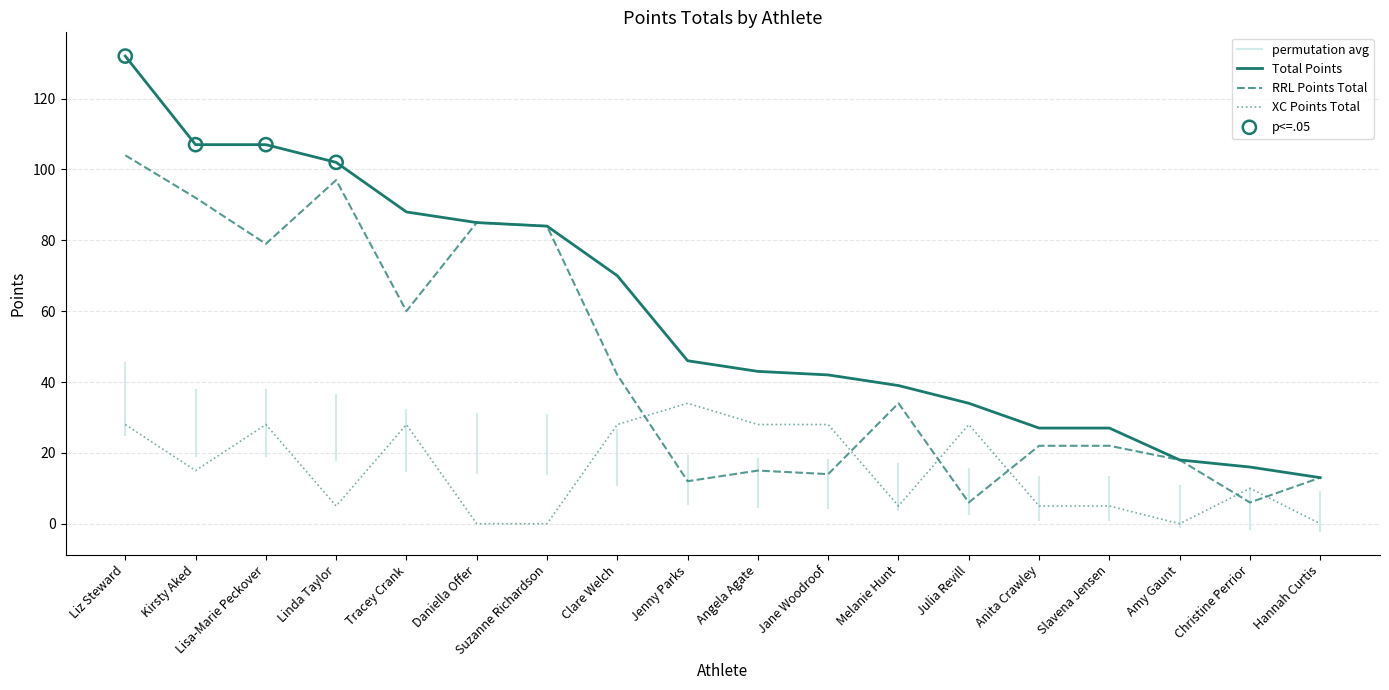

At which category is the sum across all series the highest?

Liz Steward